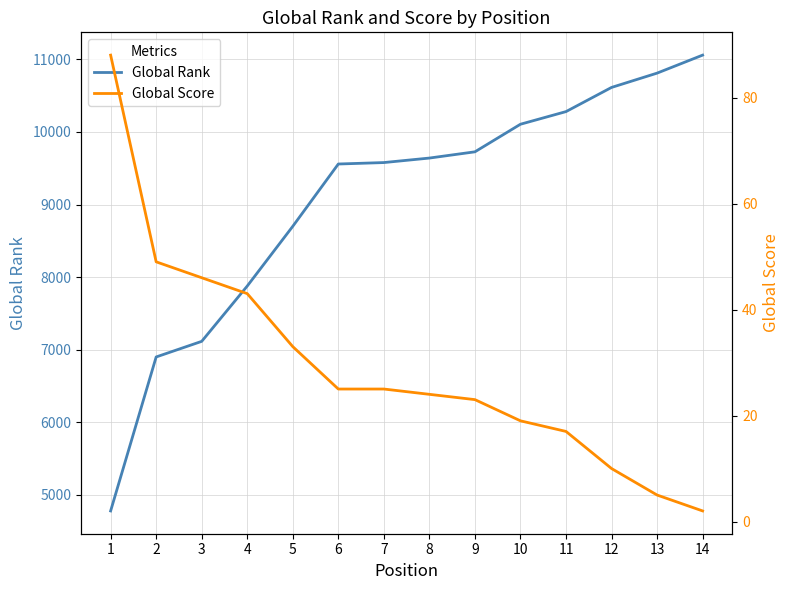

Between 1 and 8, which series saw the biggest shift?

Global Rank